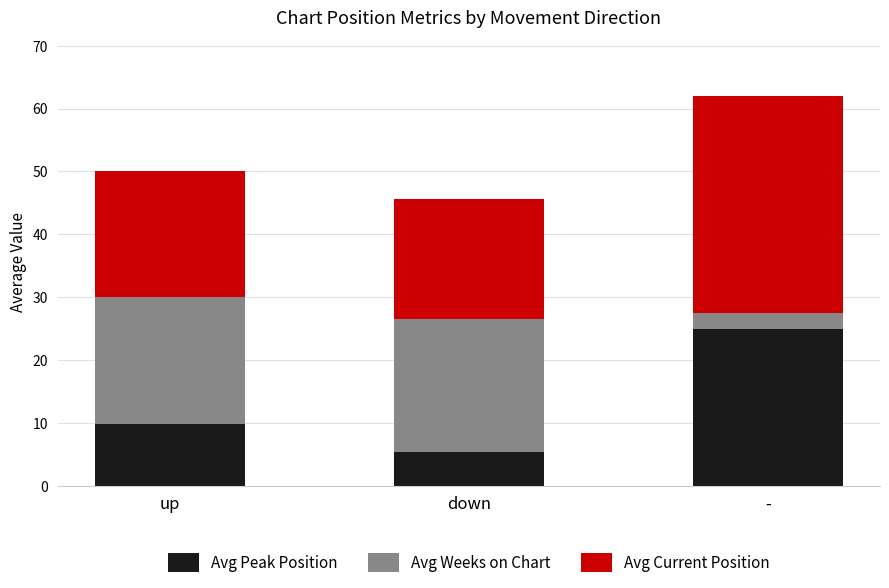

At which category is the sum across all series the highest?

-